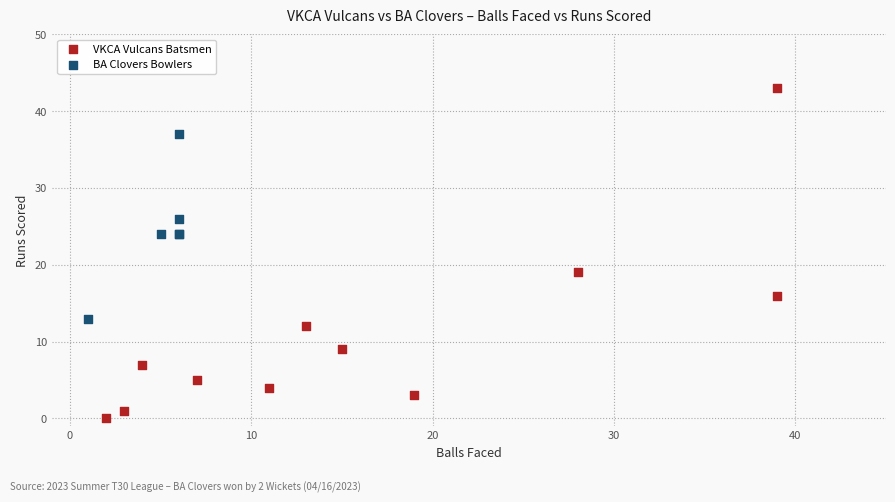

Which series contains the highest Y value?

VKCA Vulcans Batsmen